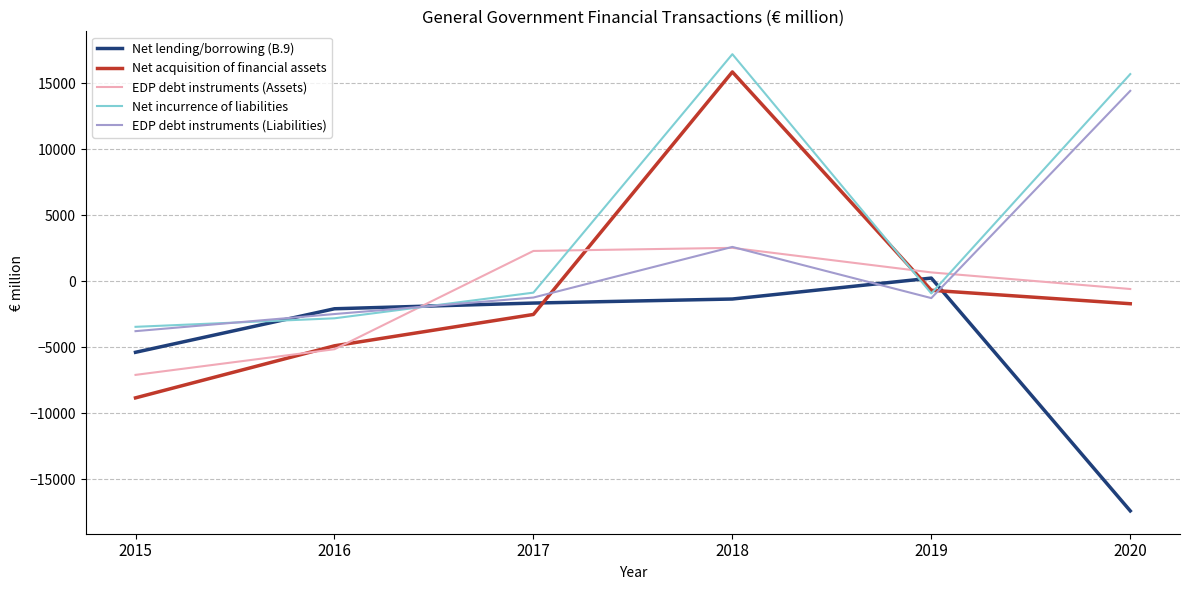

Which series has the widest spread of values?

Net acquisition of financial assets